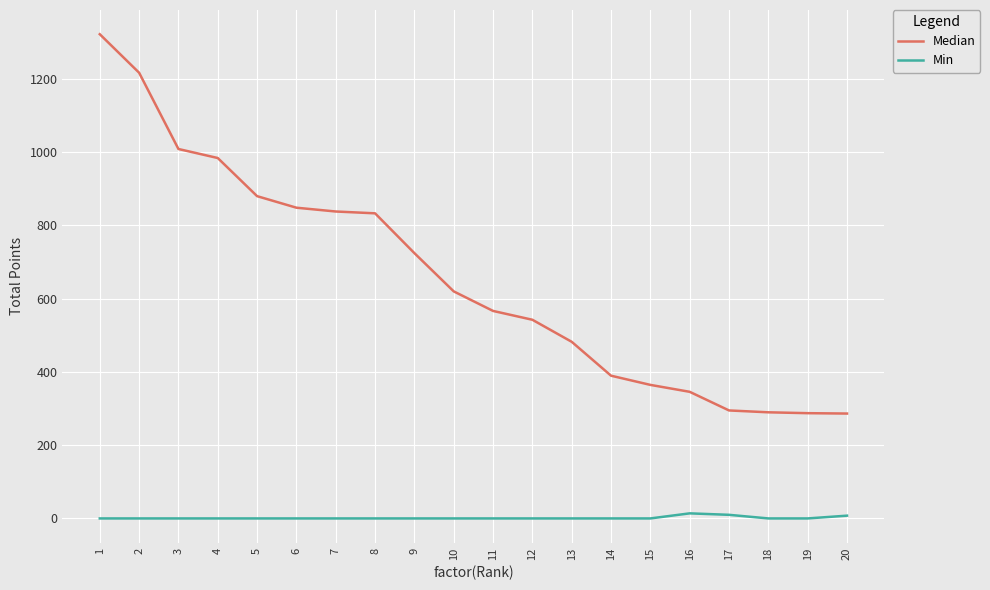

Which series has the largest total across all categories?

Median